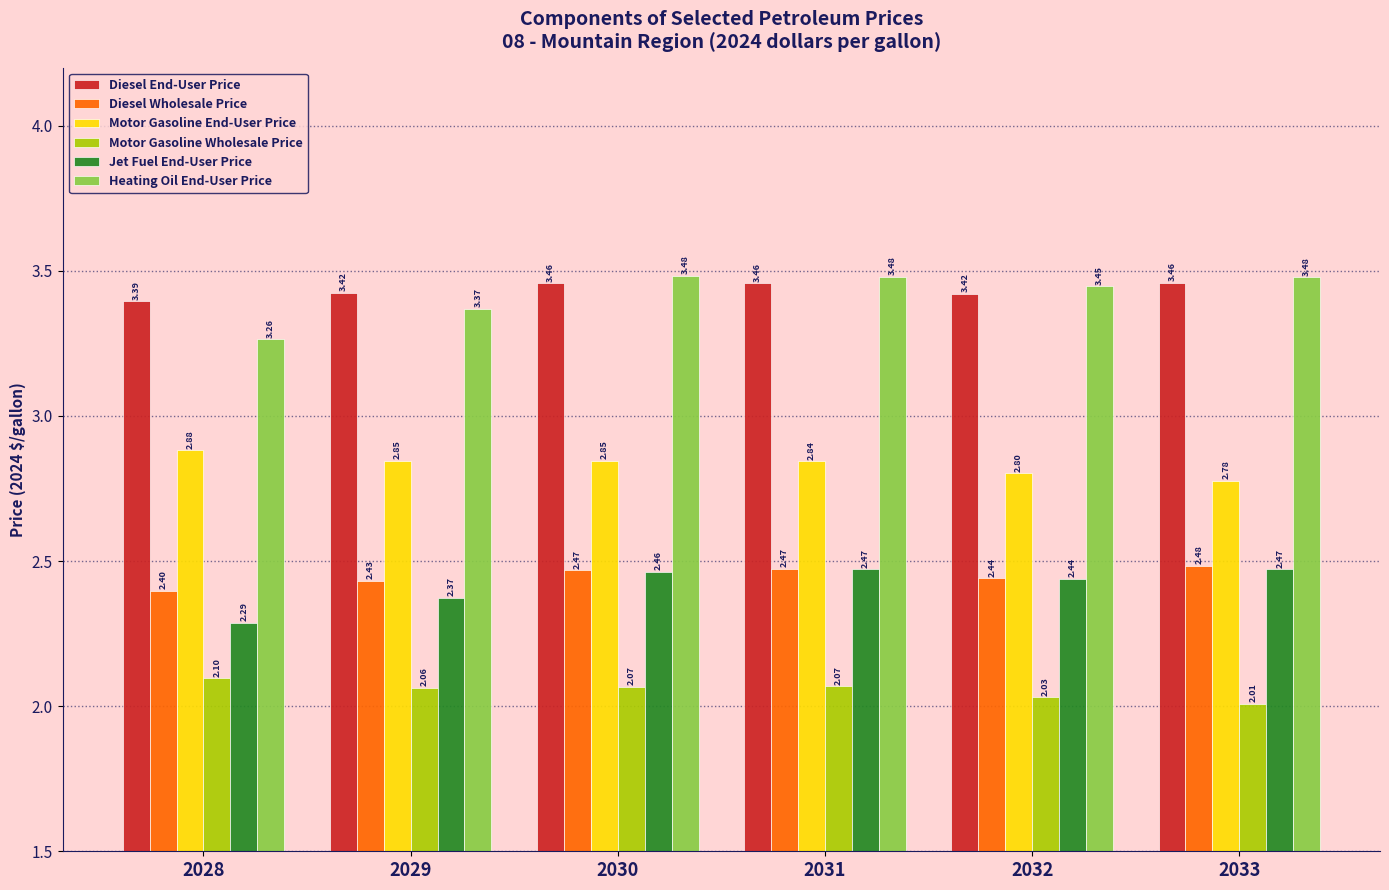

What is the difference between the second highest and minimum values in the Motor Gasoline End-User Price series?

0.1